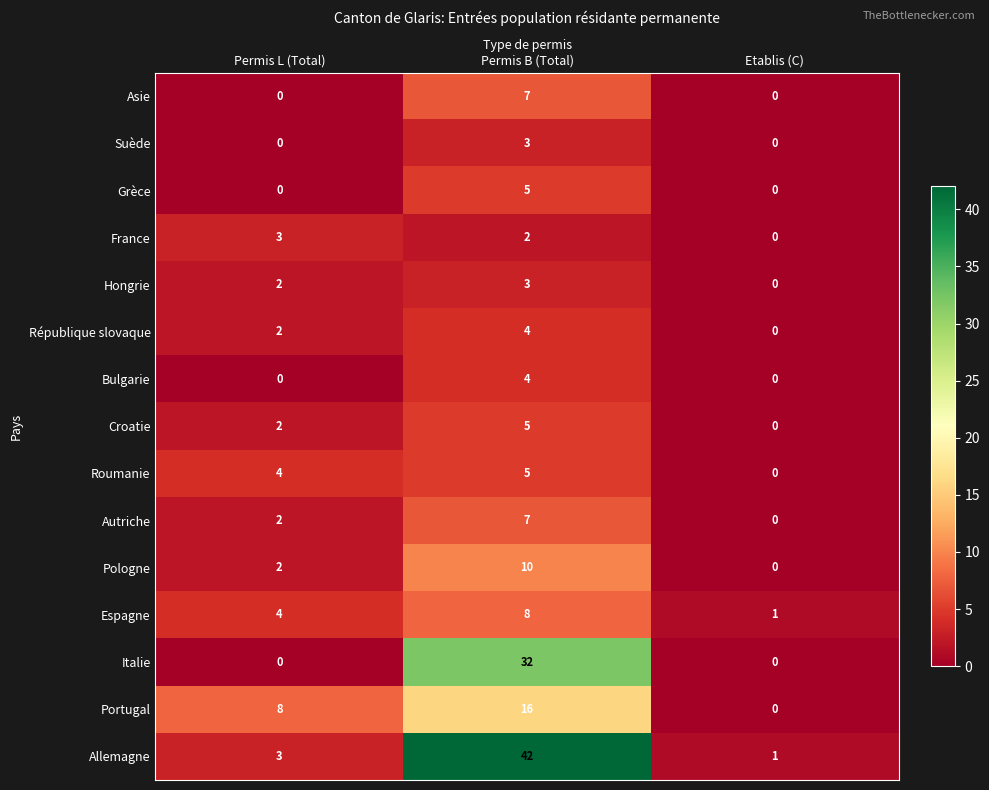

At how many categories does at least one series exceed 14?

1